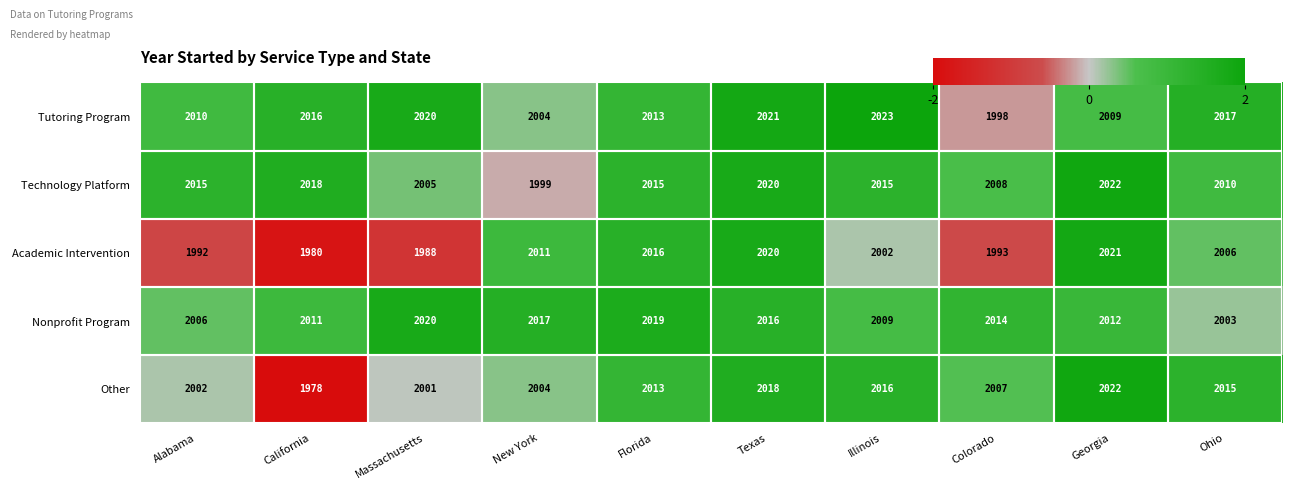

Which series changed the most between Alabama and California?

Other